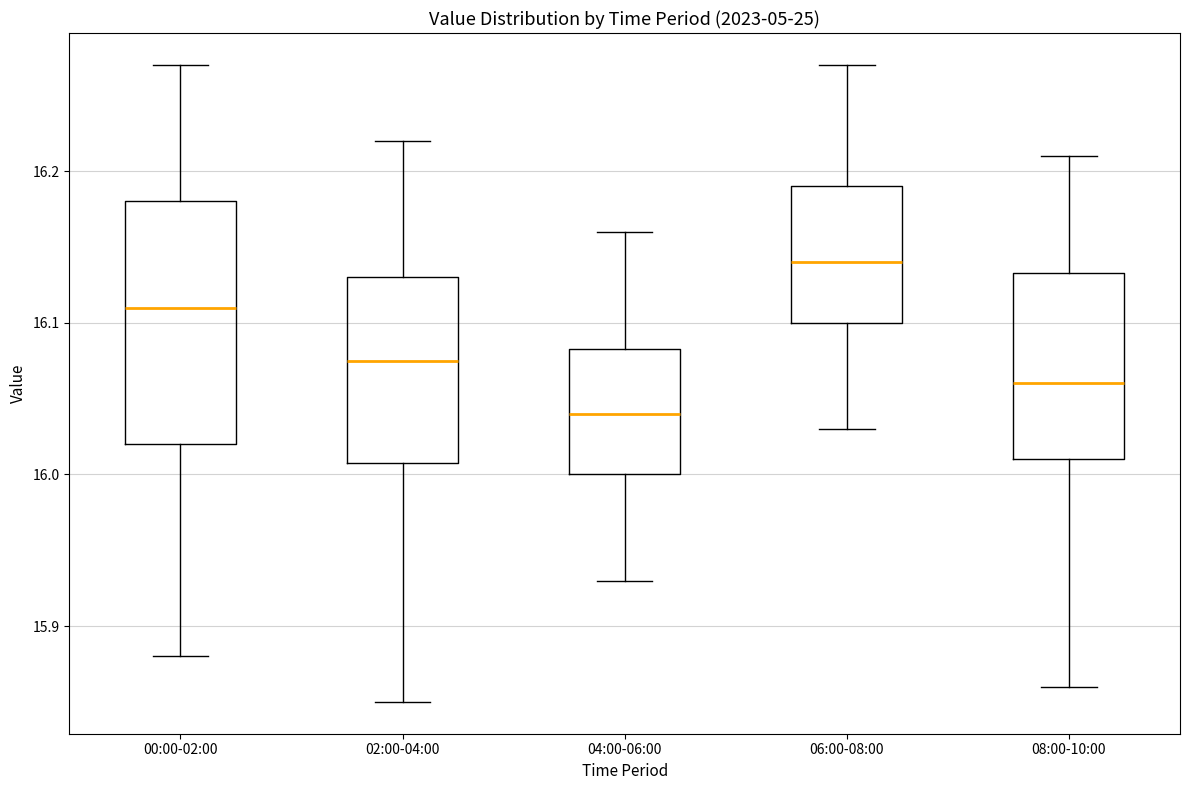

Reading left to right, transcribe this box plot: for each box, give where its median line is, the range the box spans, and where its two whiskers end, as read against the y-axis. The values are not printed on the chart, so give them approximately, as read against the axis.

00:00-02:00: median 16.11, box 16.02 to 16.18, whiskers 15.88 to 16.27
02:00-04:00: median 16.08, box 16.01 to 16.13, whiskers 15.85 to 16.22
04:00-06:00: median 16.04, box 16.00 to 16.08, whiskers 15.93 to 16.16
06:00-08:00: median 16.14, box 16.10 to 16.19, whiskers 16.03 to 16.27
08:00-10:00: median 16.06, box 16.01 to 16.13, whiskers 15.86 to 16.21